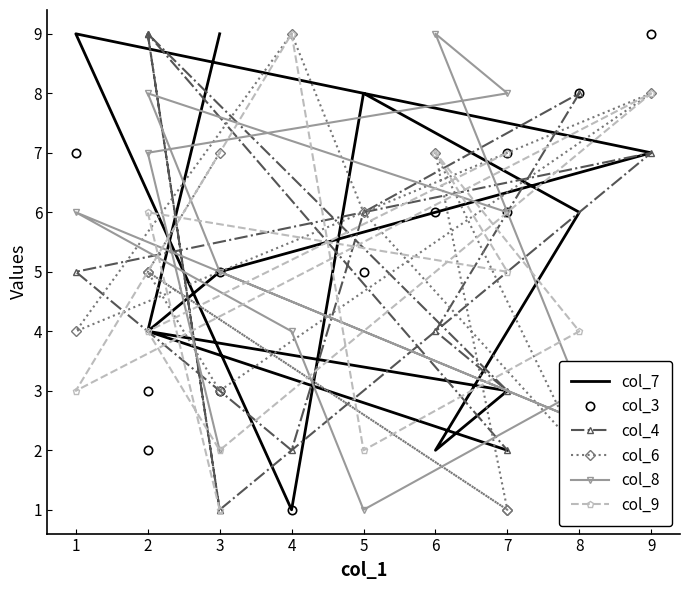

Reading right to left, what are all the values shown in this chart?

col_7: 2	4	5	7	9	1	8	6	2	3	4	9
col_3: 6	3	5	9	7	1	5	8	6	7	2	3
col_4: 2	9	1	7	5	2	6	8	4	3	9	1
col_6: 1	5	3	8	4	9	6	2	7	1	5	7
col_8: 6	8	5	2	6	4	1	3	9	8	7	2
col_9: 7	4	2	8	3	9	2	4	7	5	6	1